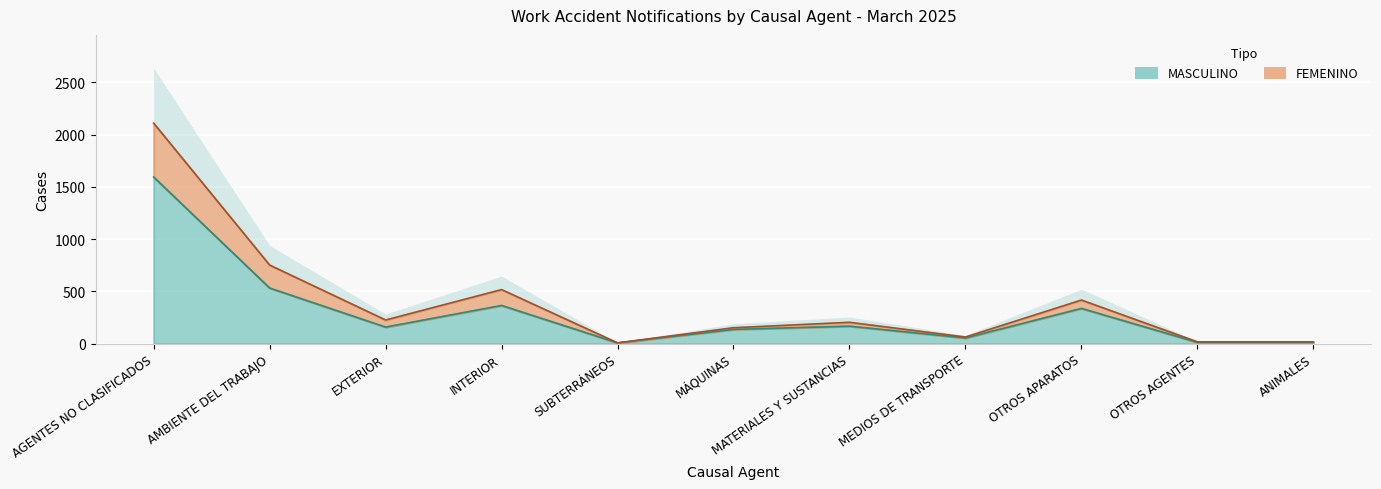

Which series has the largest range (max minus min)?

FEMENINO